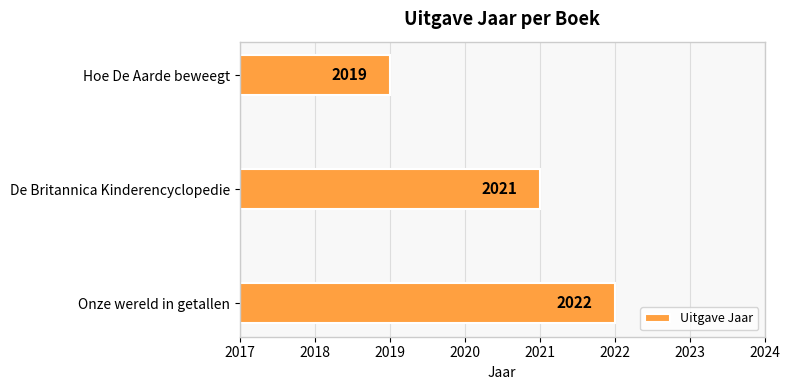

Reading bottom to top, what are all the values shown in this chart?

2022	2021	2019